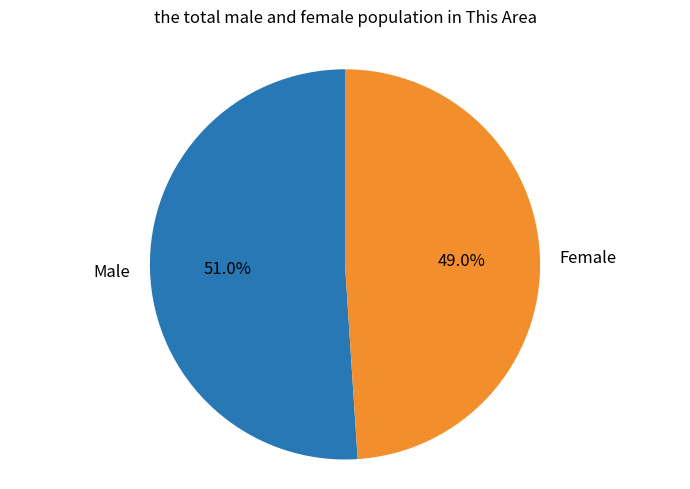

Is there a majority slice in this chart?

Yes